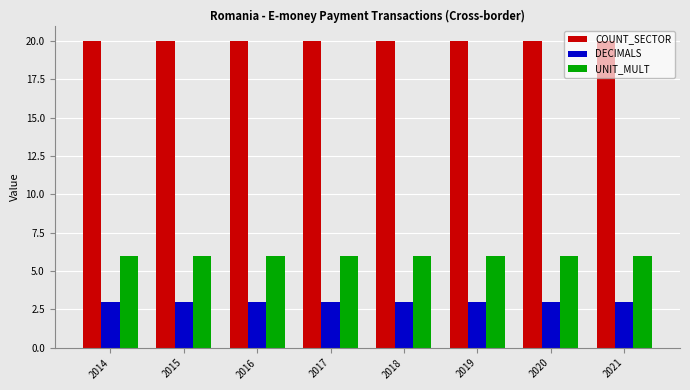

What is the difference between the highest and lowest values at 2014?

17